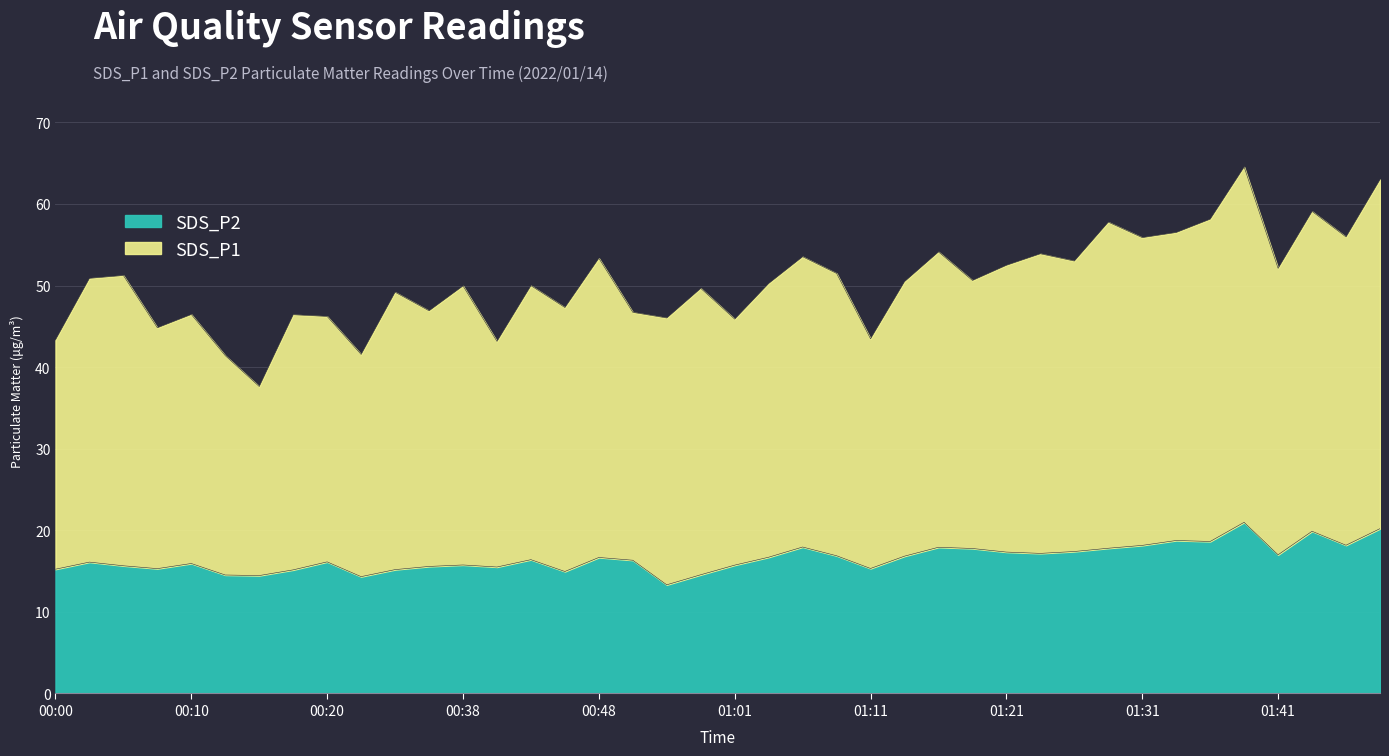

How many series are shown in this chart?

2